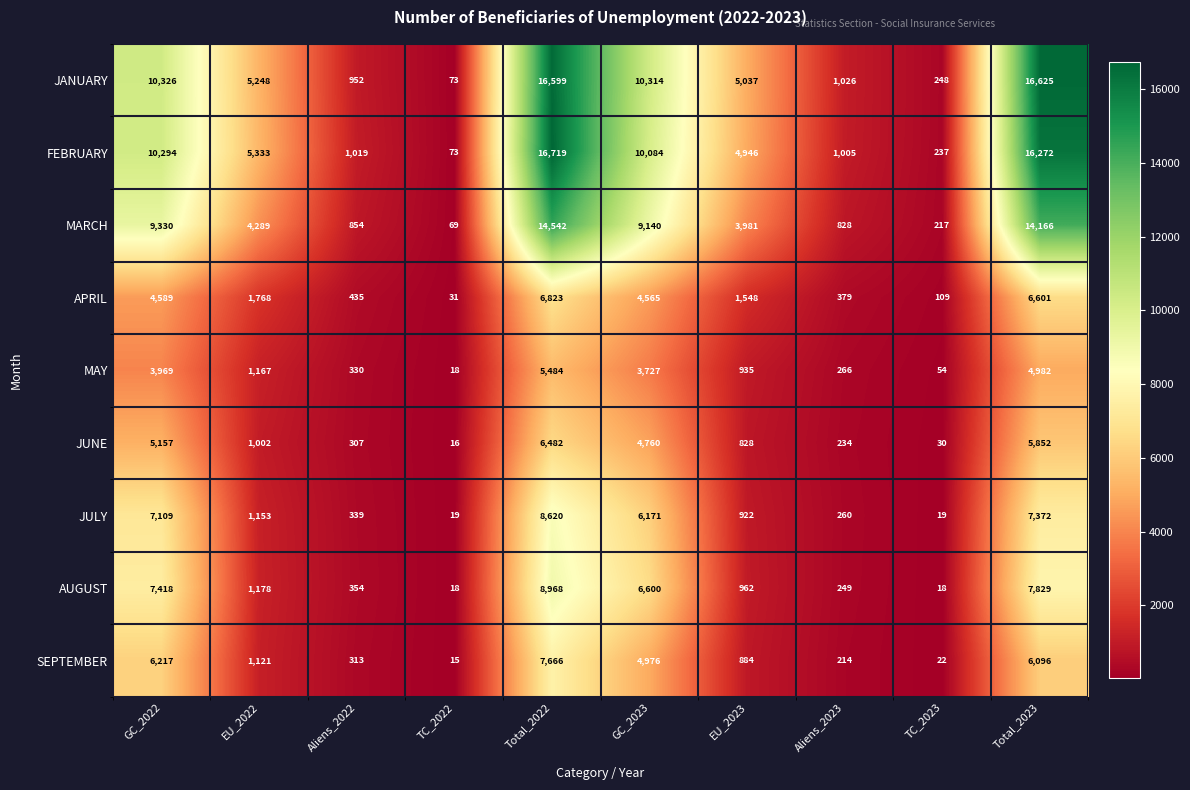

What is the maximum value shown in the chart?

16719